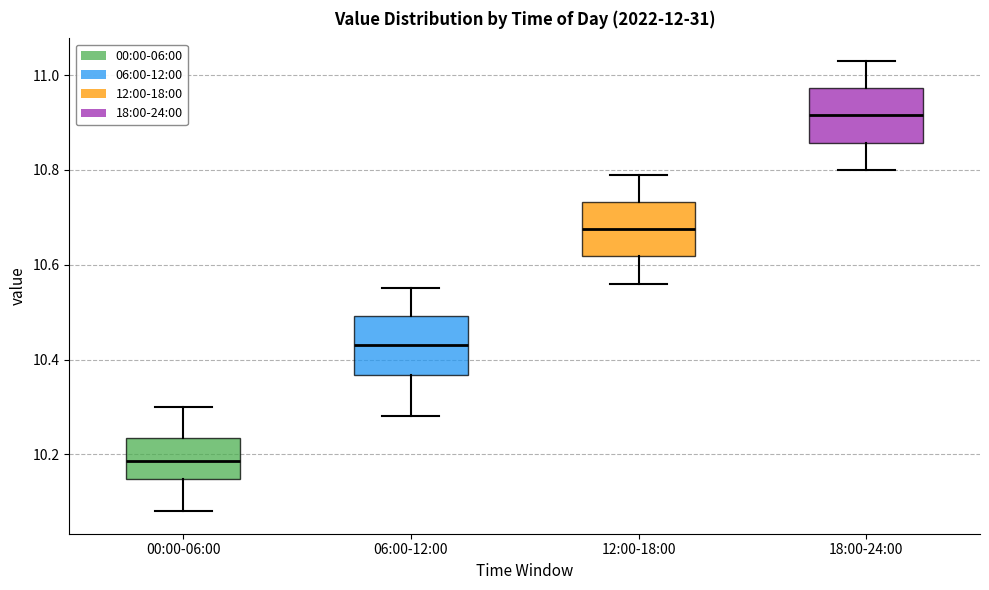

Which box has the lowest median line?

00:00-06:00